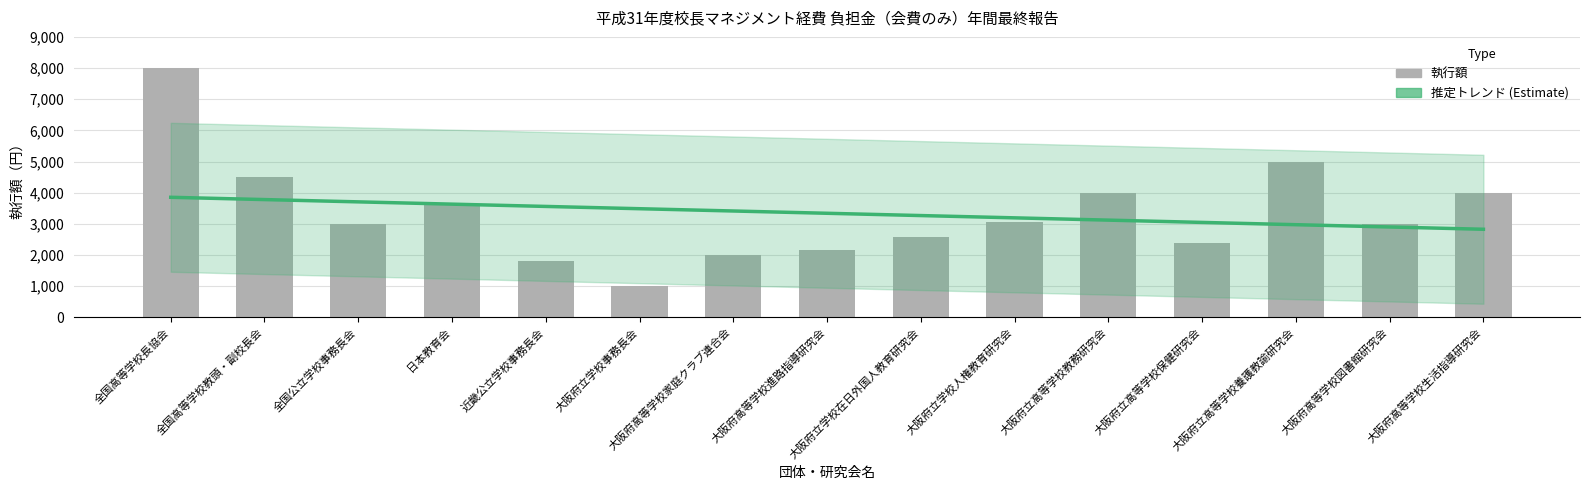

Which has a higher value, 全国高等学校長協会 or 大阪府立学校事務長会?

全国高等学校長協会